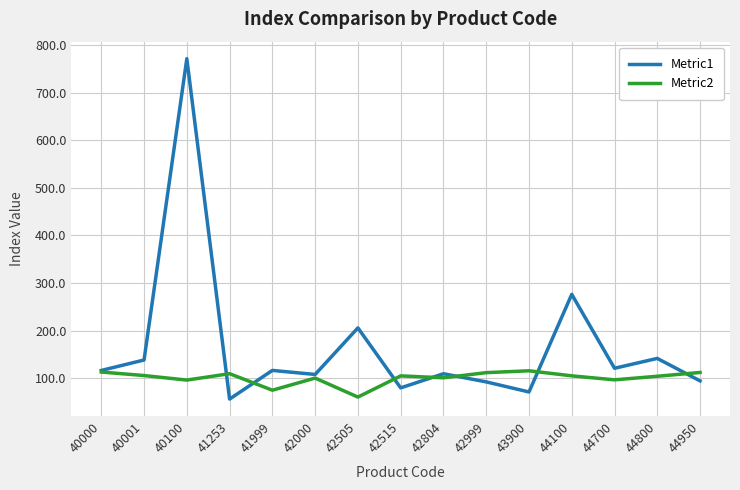

Which label corresponds to the largest value in the chart?

40100